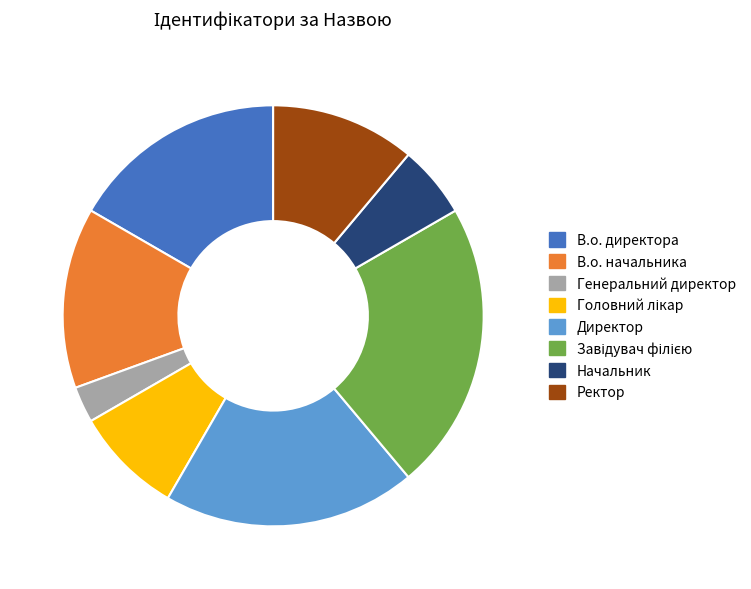

Combined, do Ректор and Генеральний директор account for over 50%?

No